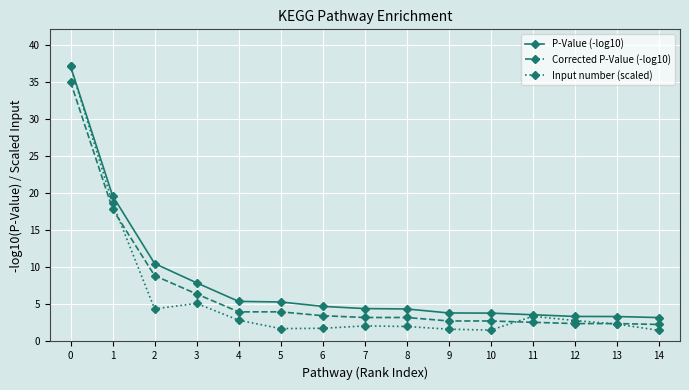

At which category does Input number (scaled) reach its first local peak?

3